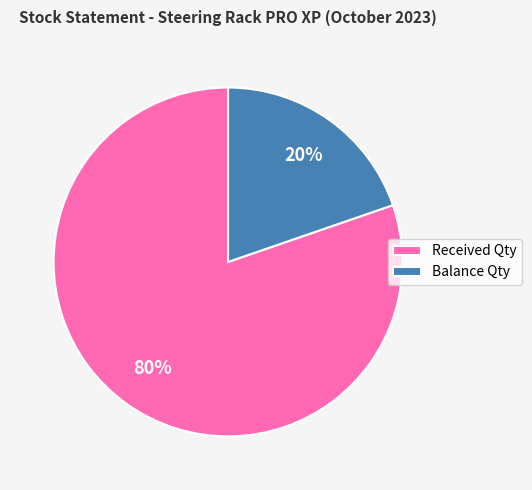

To the nearest percent, what is the average slice percentage?

50%